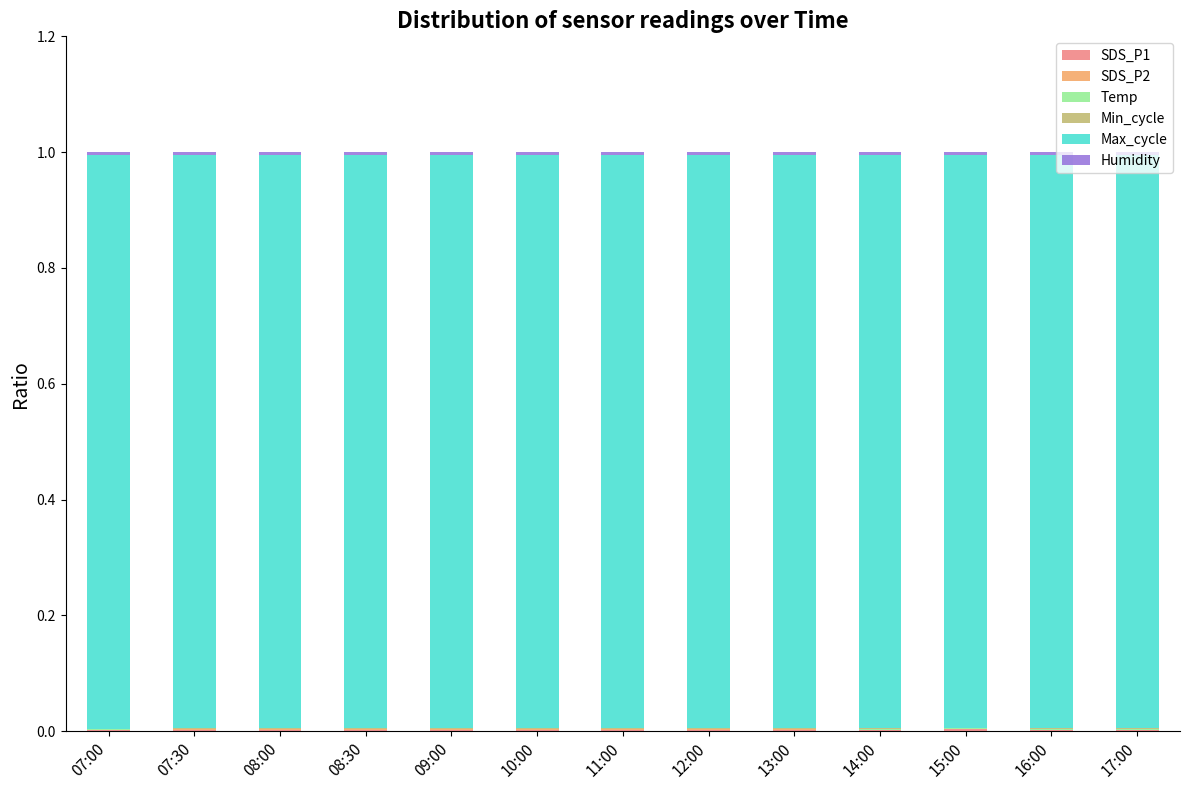

At which category is the sum across all series the highest?

07:30